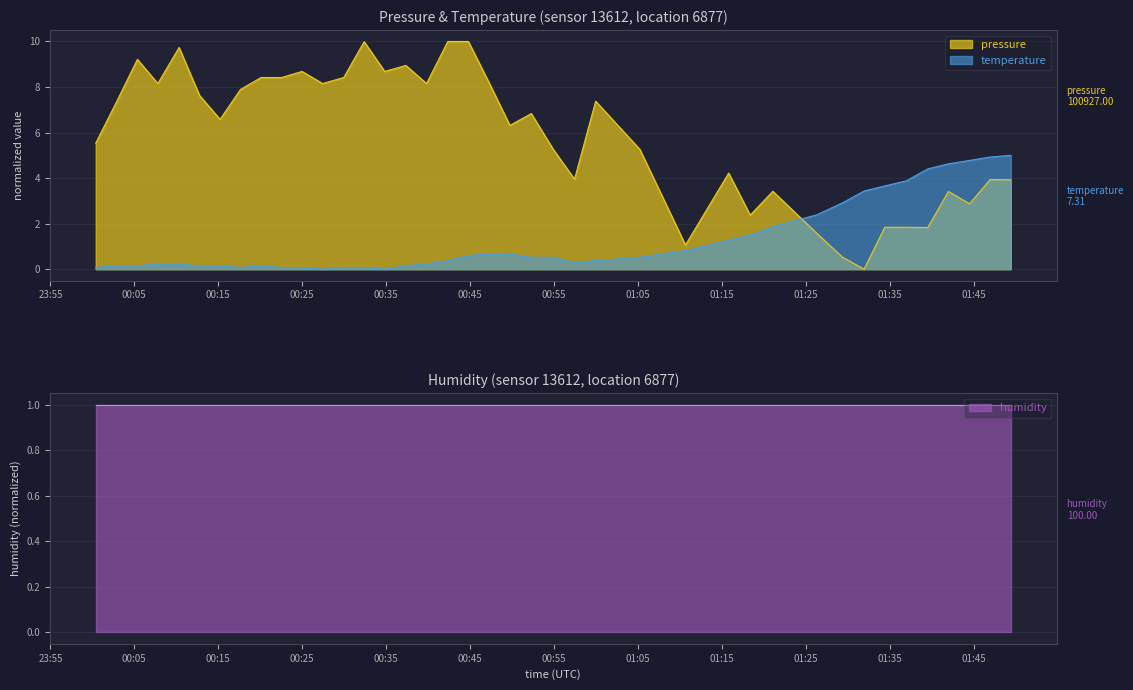

After their last crossing, which series has the higher values: pressure or temperature?

temperature